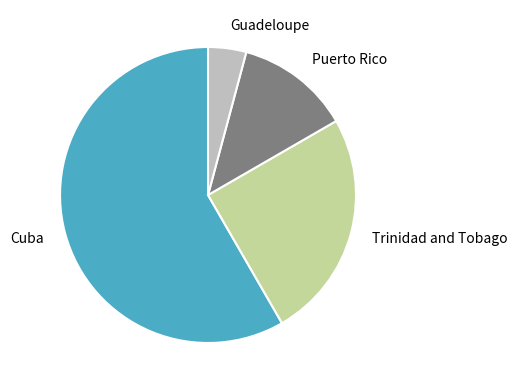

Rank the categories by value from lowest to highest.

Guadeloupe, Puerto Rico, Trinidad and Tobago, Cuba